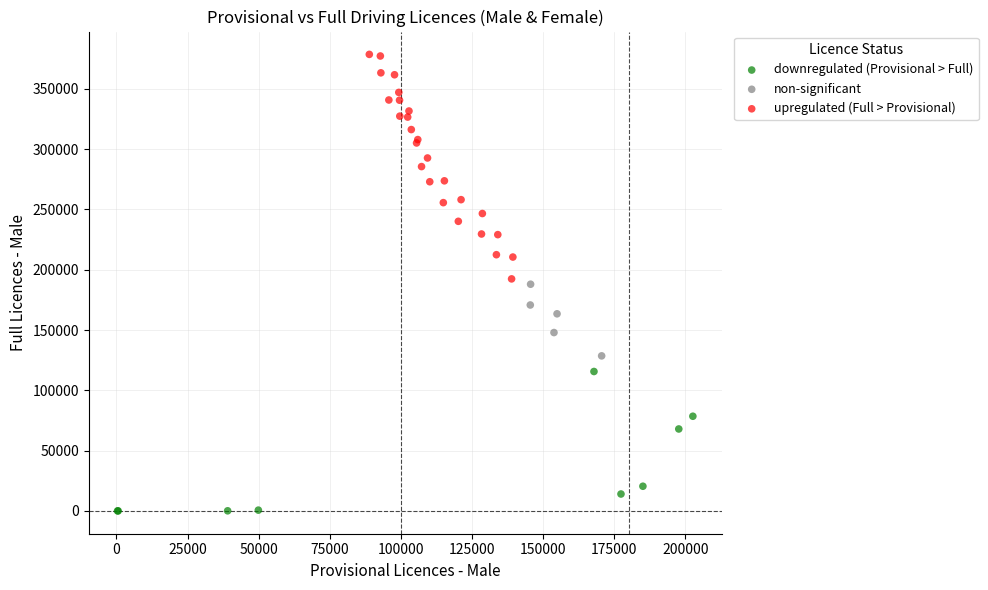

What are all the series names shown in the legend?

downregulated (Provisional > Full), non-significant, upregulated (Full > Provisional)